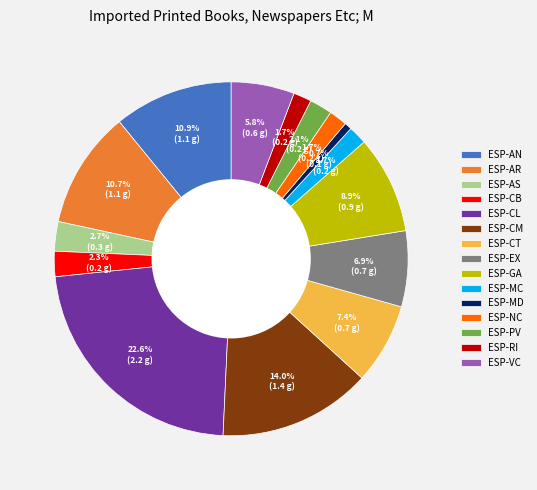

Is there a majority slice in this chart?

No